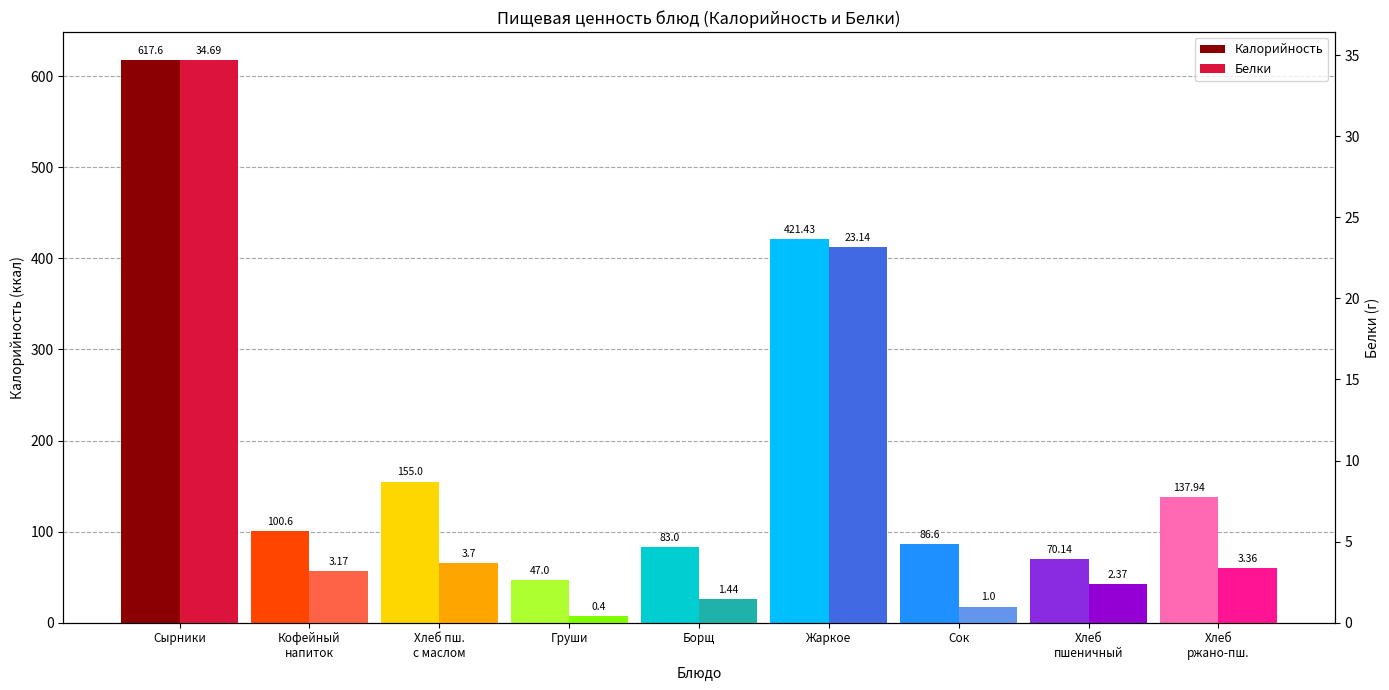

Does the chart contain any negative values?

No